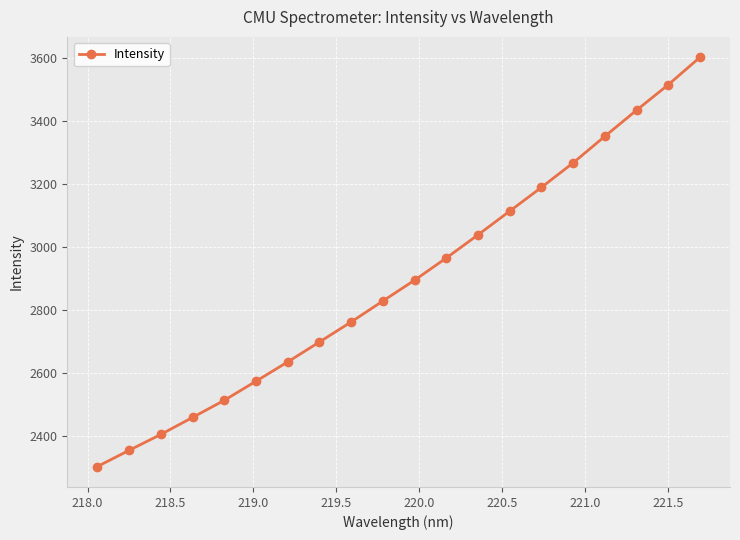

True or false: the data has more than 0 interior local peaks.

False